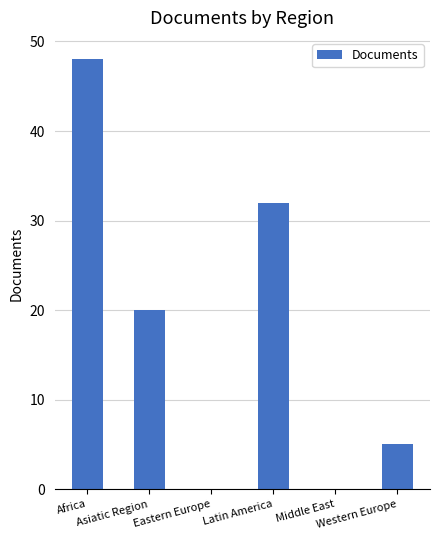

What is the sum of the values at Middle East and Latin America?

32